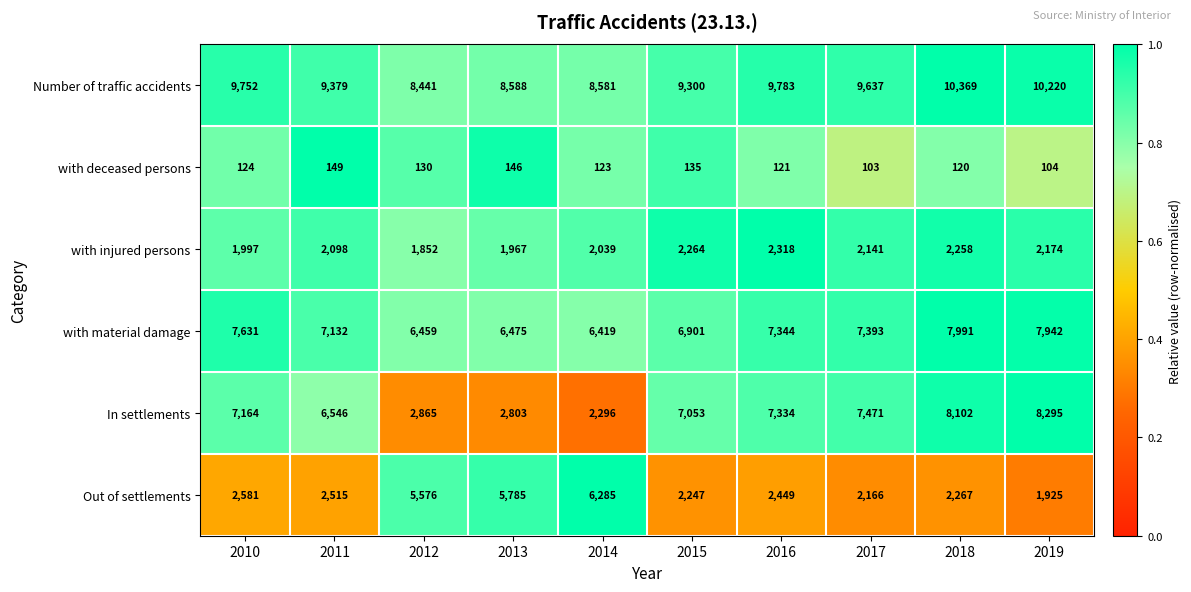

What is the difference between the highest and lowest values at 2018?

10249